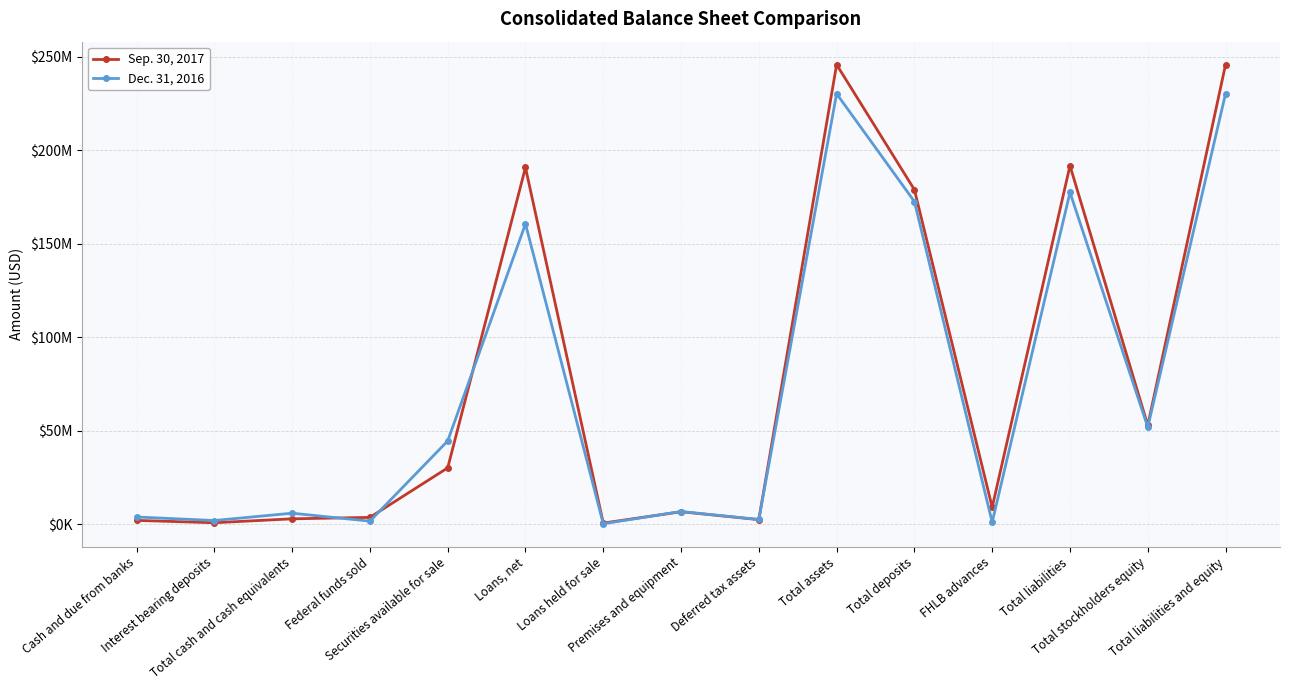

What are all the series names shown in the legend?

Sep. 30, 2017, Dec. 31, 2016